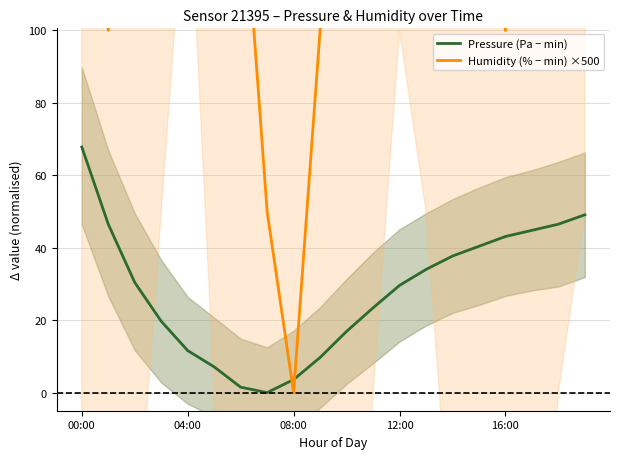

The value of Pressure (Pa − min) at 16:00 is 29.1. True or false?

False